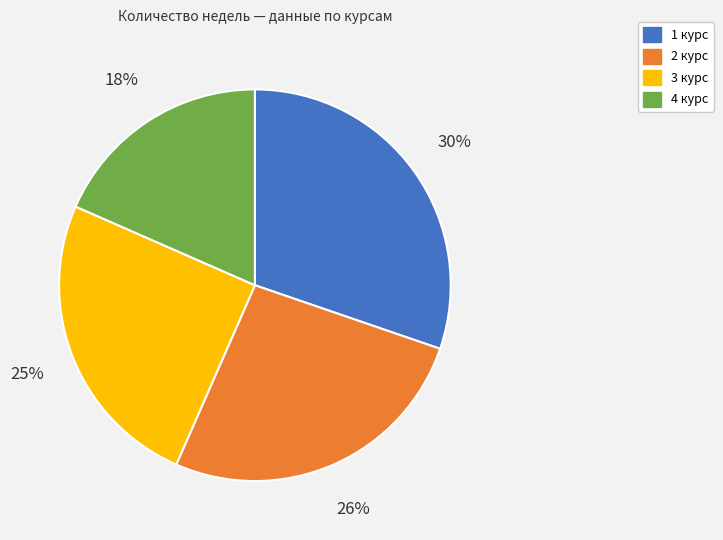

Count the number of slices in the pie.

4